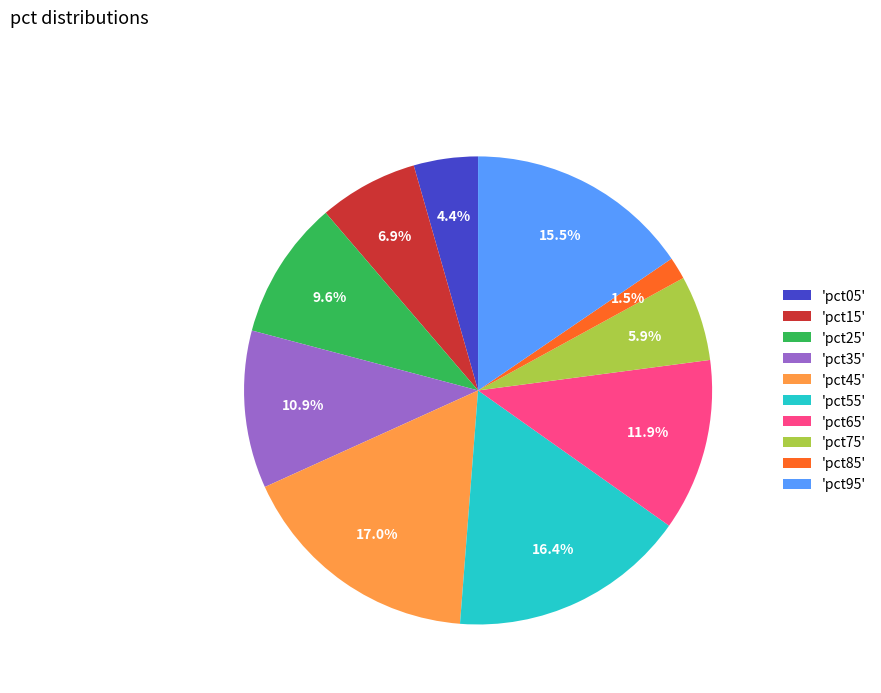

What is the smallest slice in the pie chart?

'pct85'